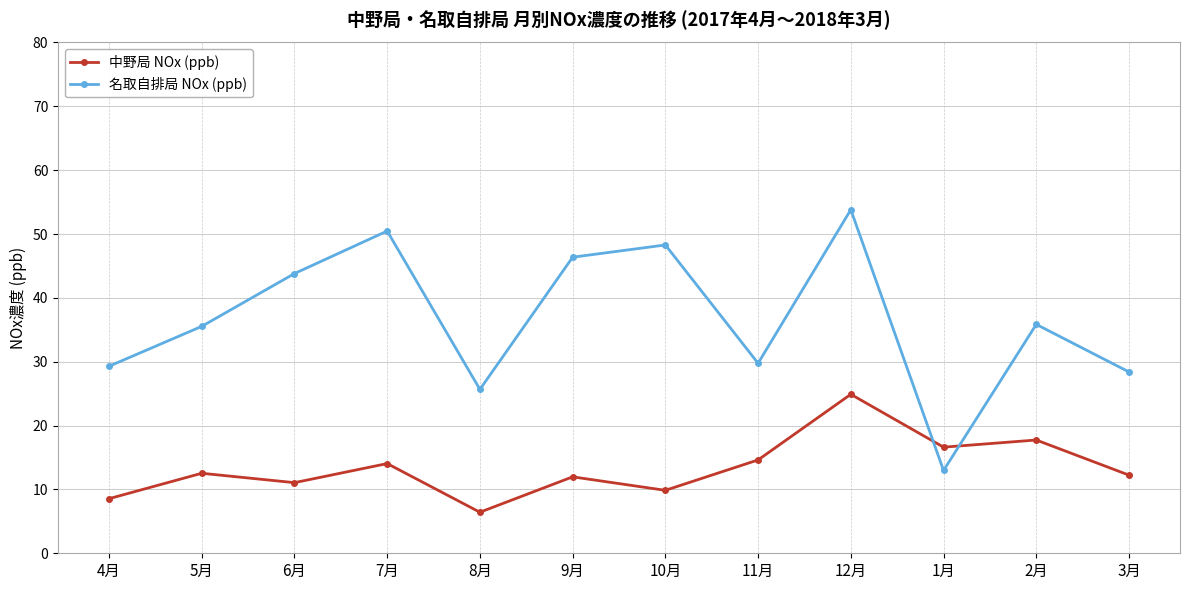

How many times do 中野局 NOx (ppb) and 名取自排局 NOx (ppb) cross each other?

2